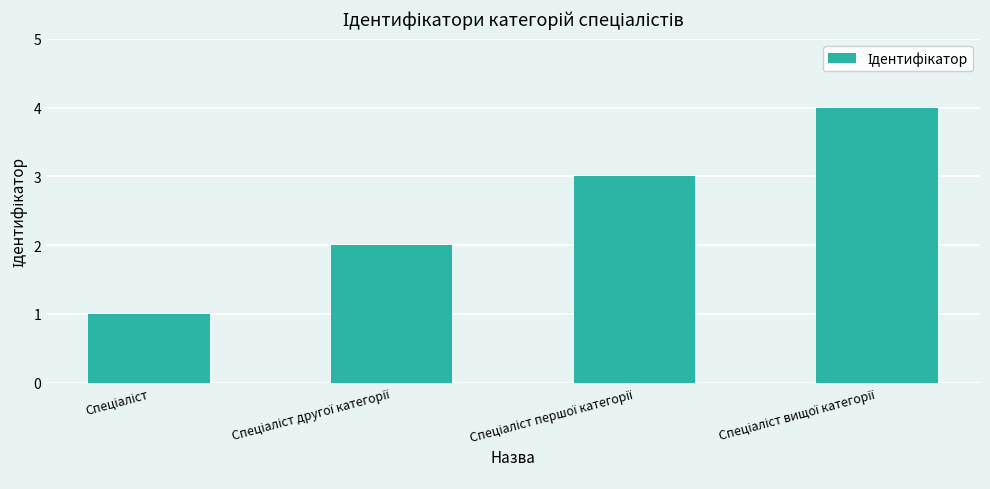

What is the greatest value displayed?

4